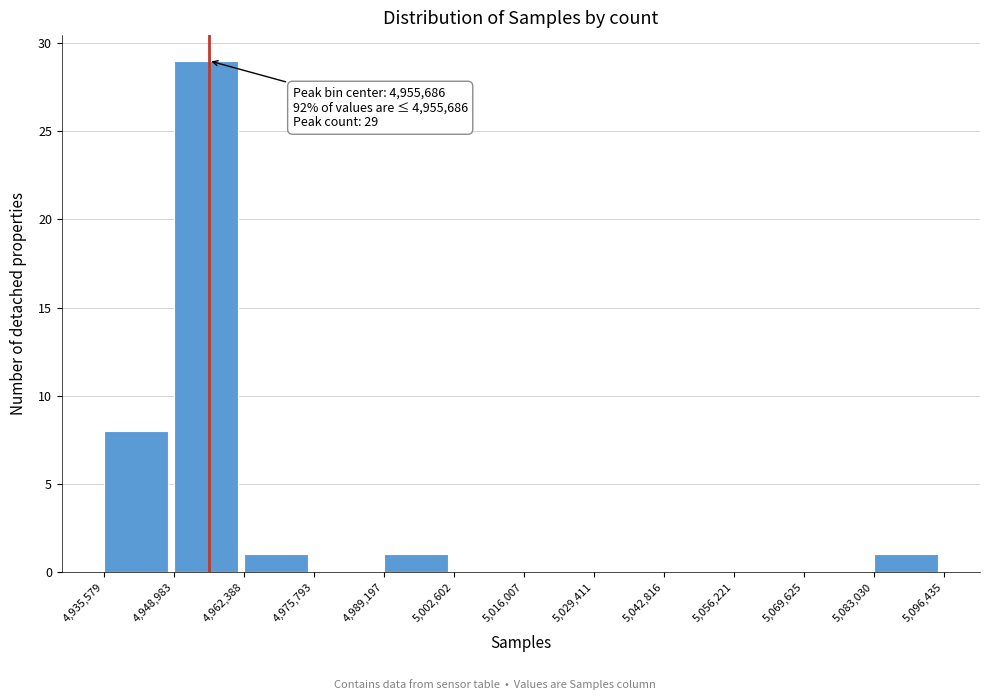

Which range on the x-axis has the tallest bar?

4,948,983 to 4,962,388